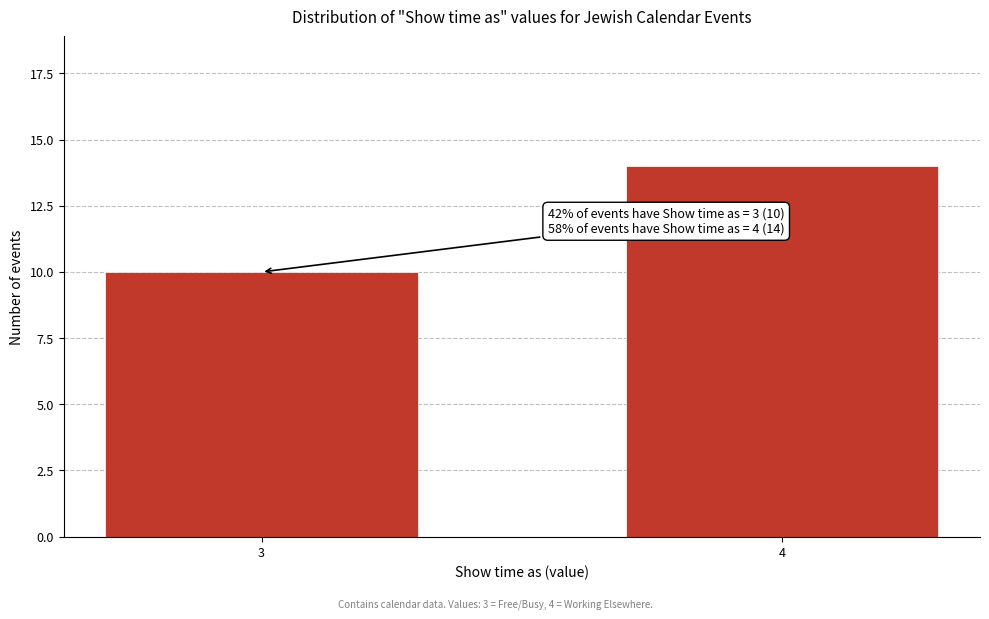

Reading left to right, list all the values displayed in this chart.

10	14